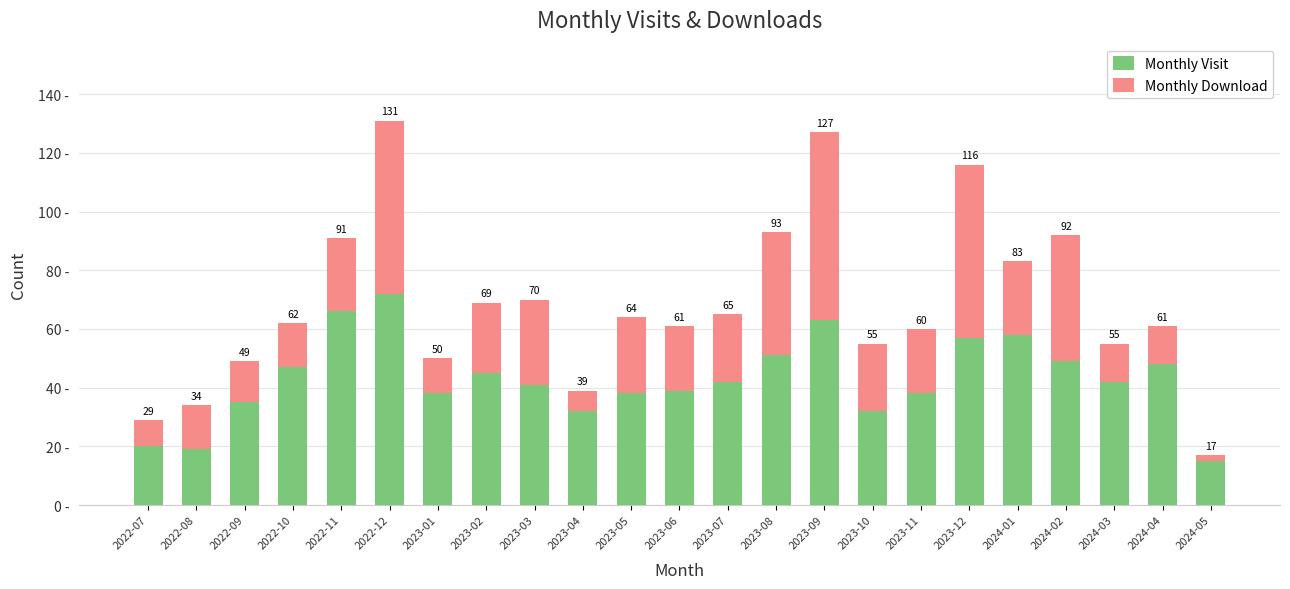

What is the label of the 16th bar from the left?

2023-10